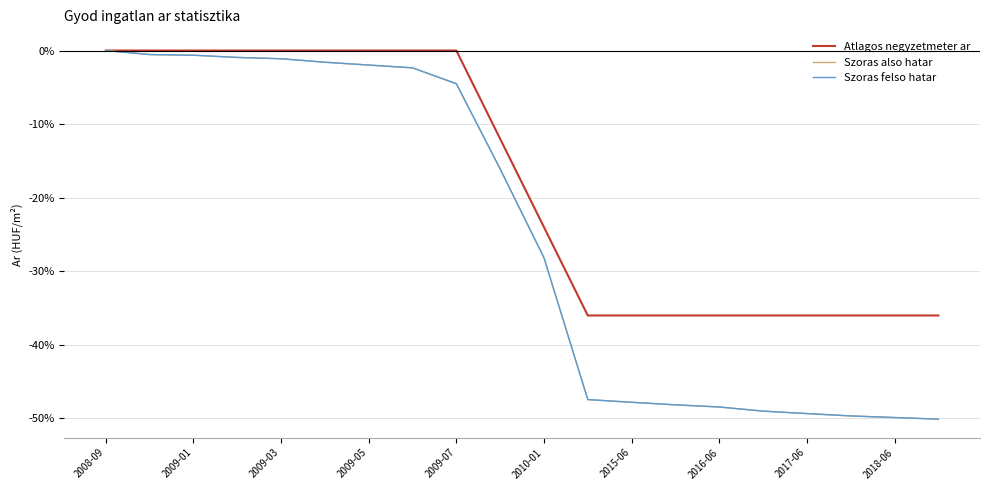

Which series has the largest range (max minus min)?

Szoras also hatar